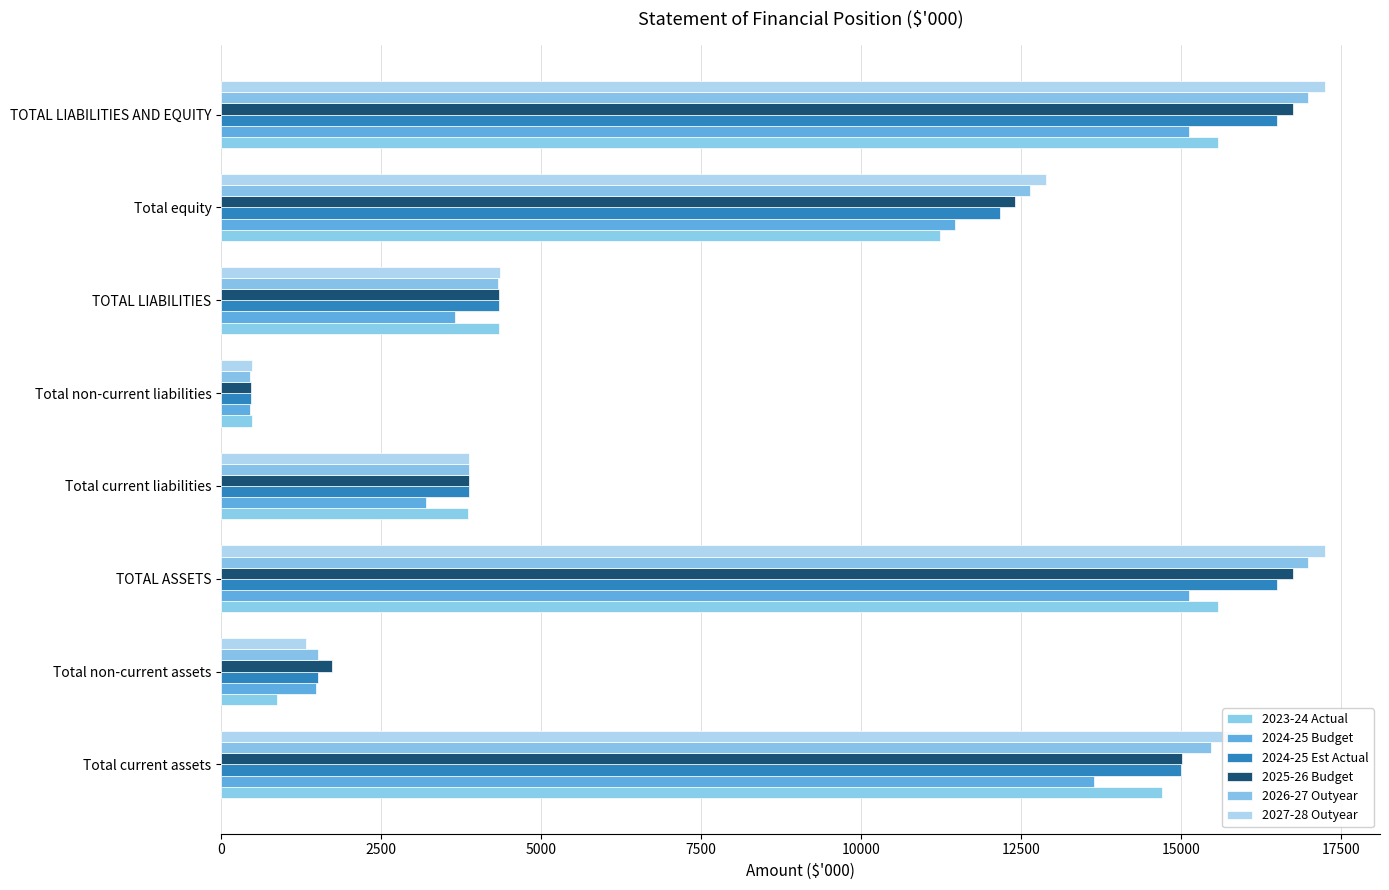

Which series has the largest total across all categories?

2027-28 Outyear